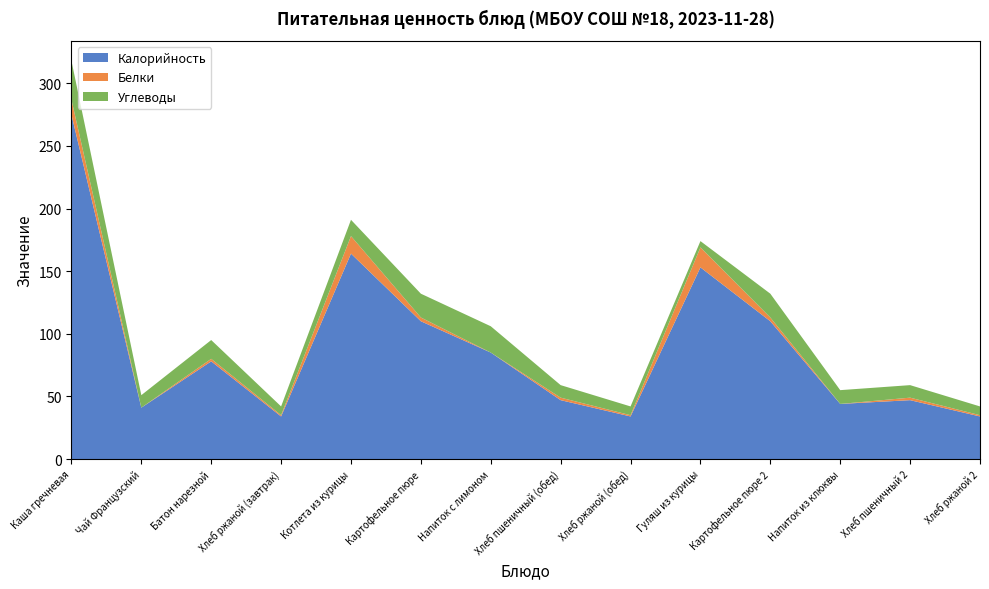

Reading left to right, transcribe all the data shown in this chart.

Калорийность: 275	41	78	34	164	110	85	47	34	153	110	44	47	34
Белки: 12	0	2	1	14	3	0	2	1	16	3	0	2	1
Углеводы: 31	10	15	7	13	19	21	10	7	5	19	11	10	7